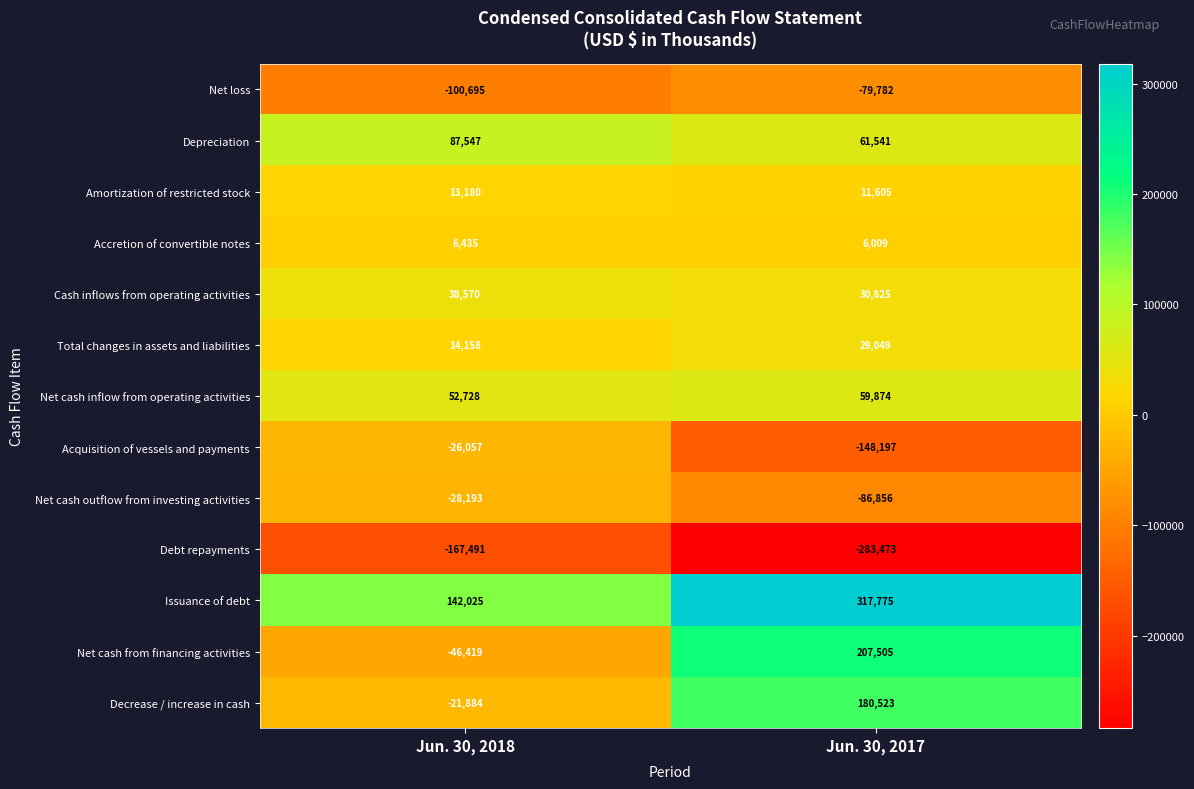

Which category has the highest value across all series?

Jun. 30, 2017